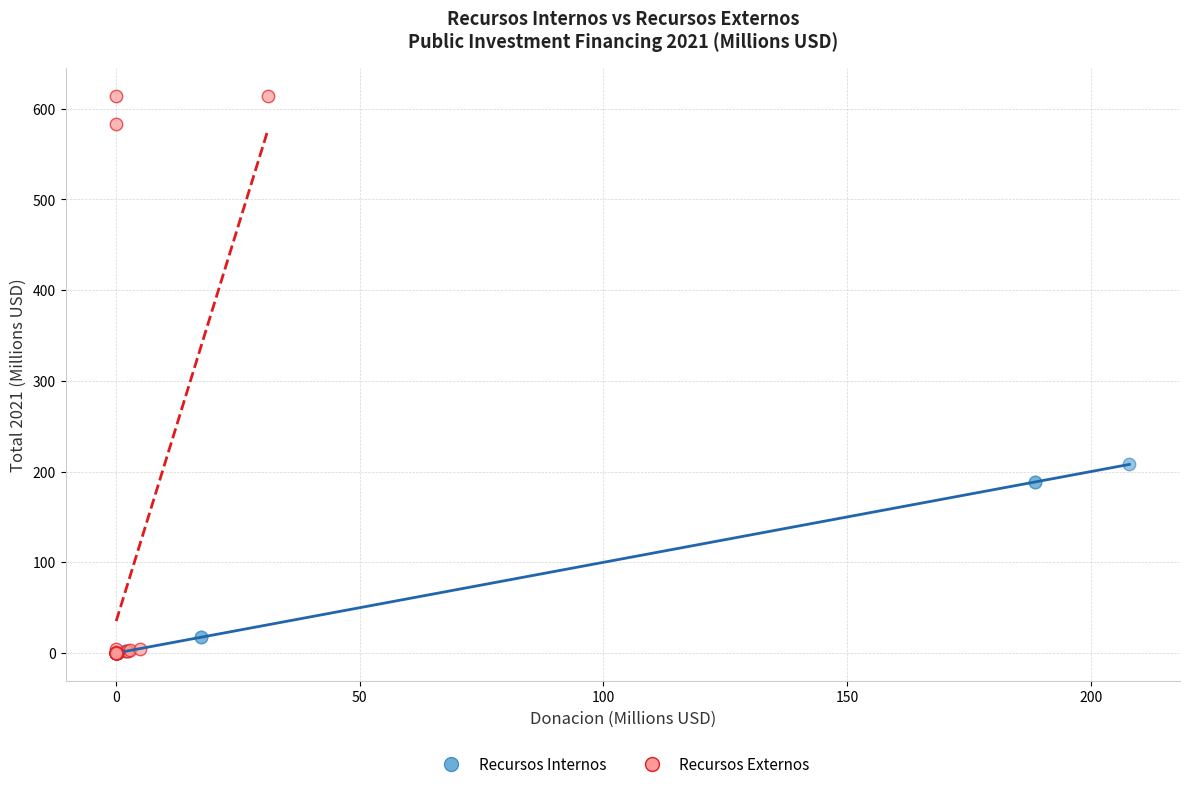

Which series contains the highest Y value?

Recursos Externos